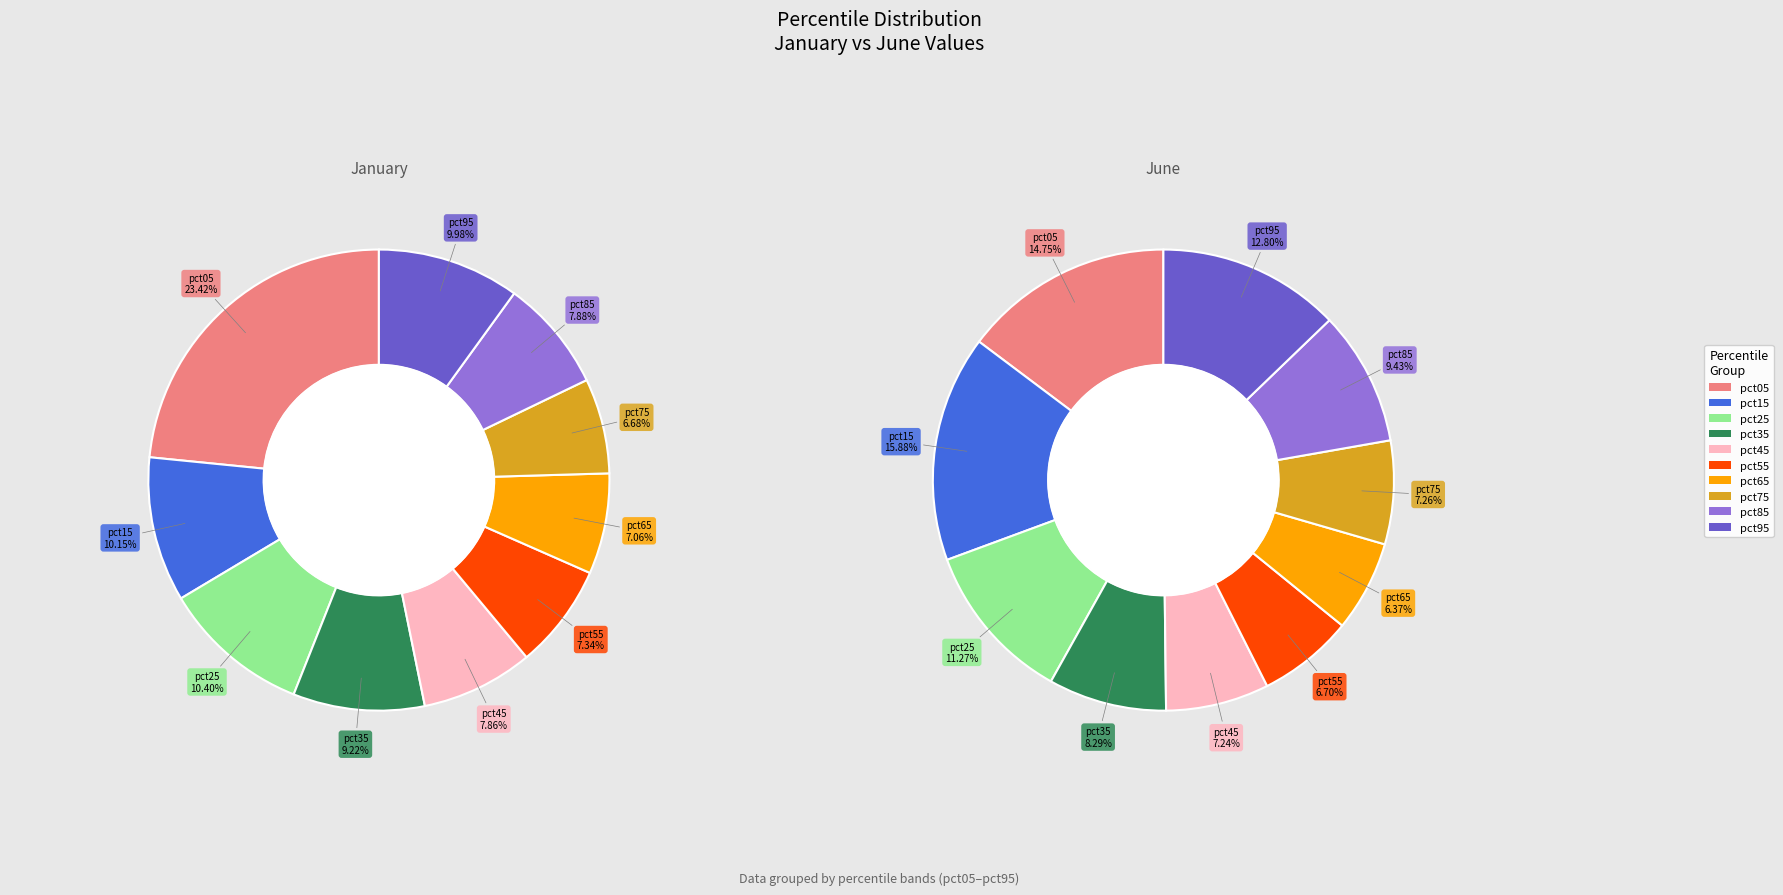

Rank the series by their maximum value, from highest to lowest.

jan_values, jun_values